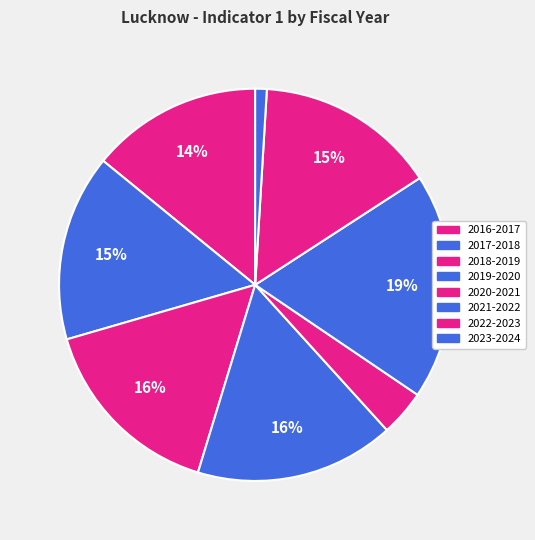

To the nearest percent, what portion does 2019-2020 represent?

16%